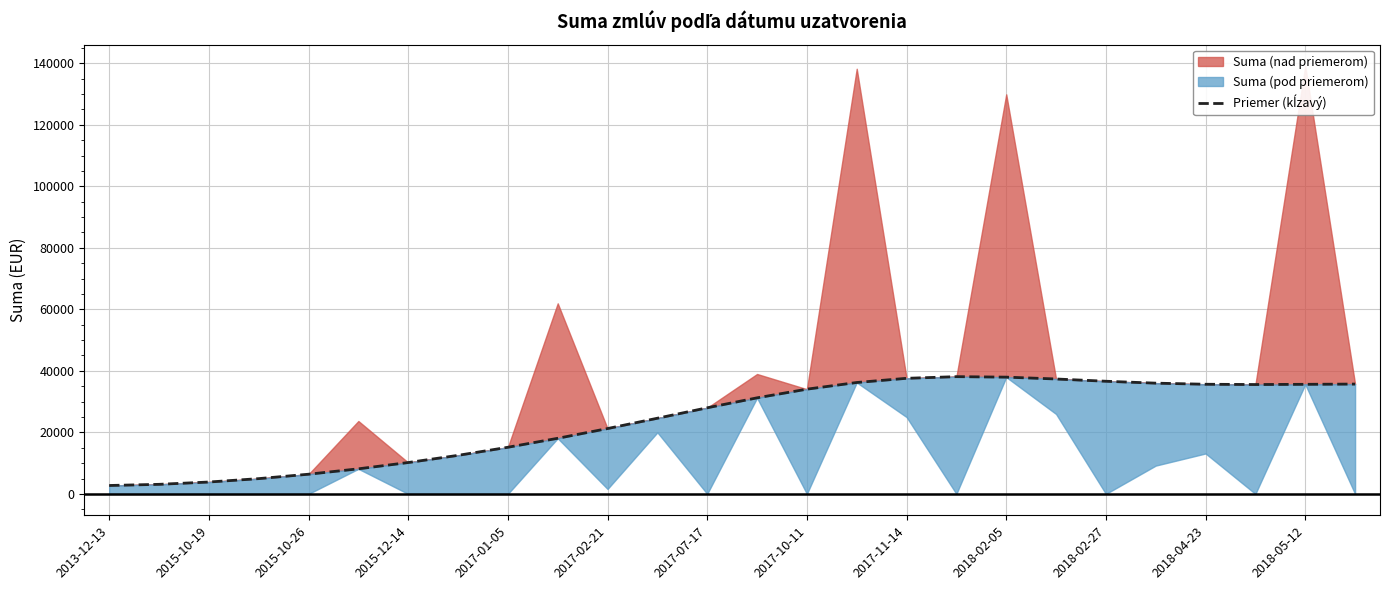

What is the difference between the maximum and minimum values?

35385.5